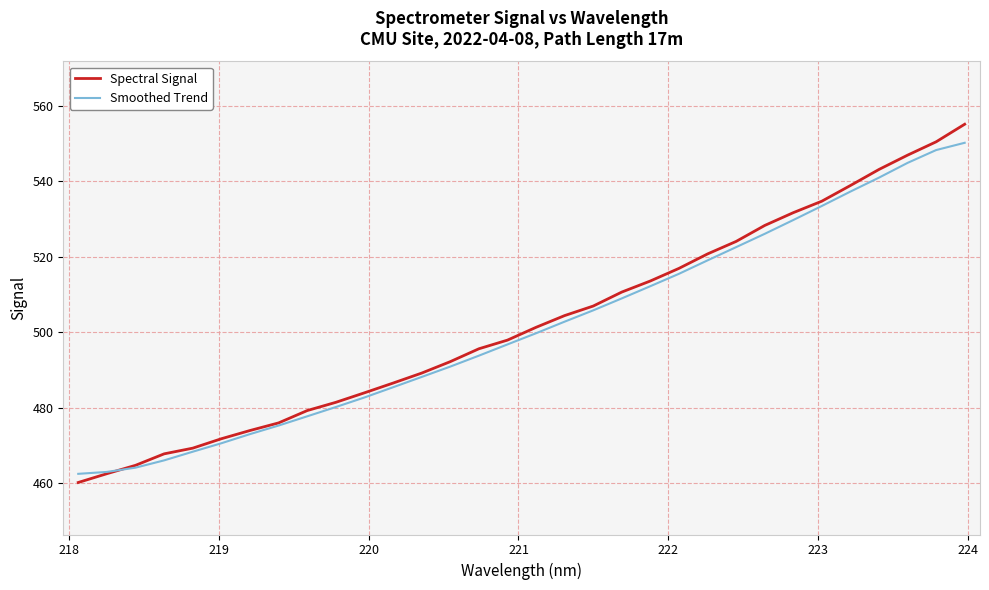

What is the minimum value shown in the chart?

460.1